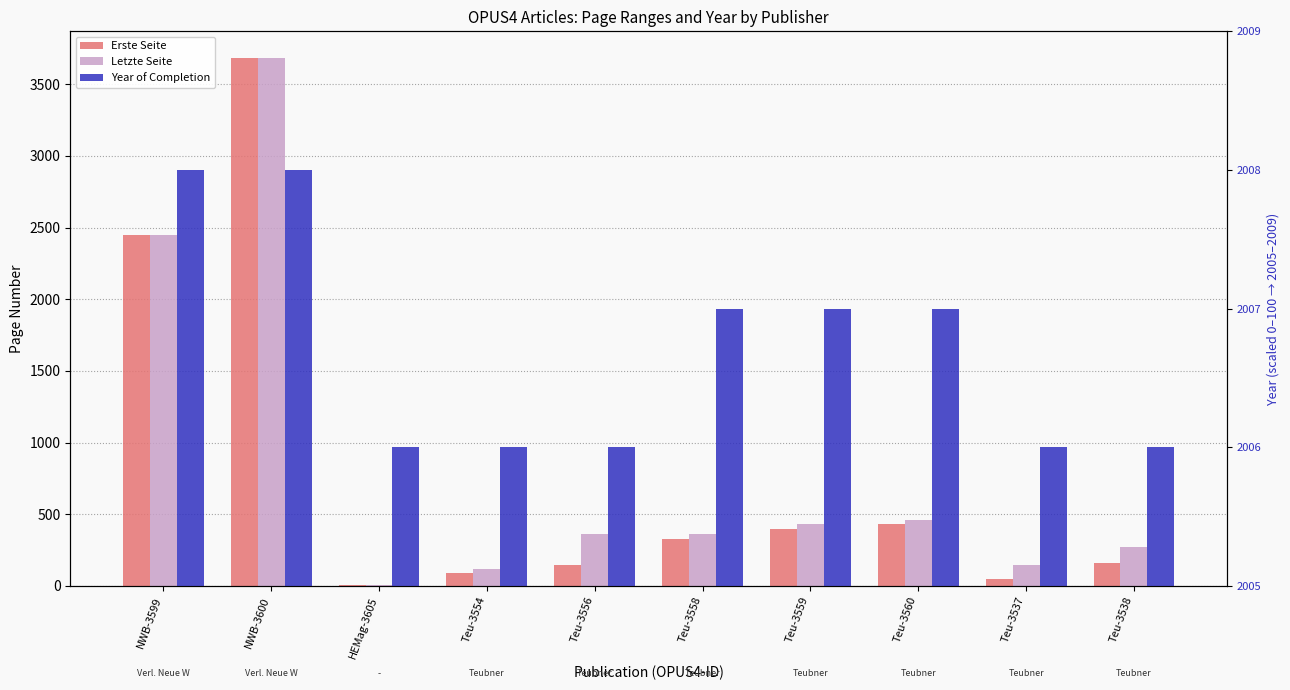

How many values in the Year of Completion series exceed 50?

2